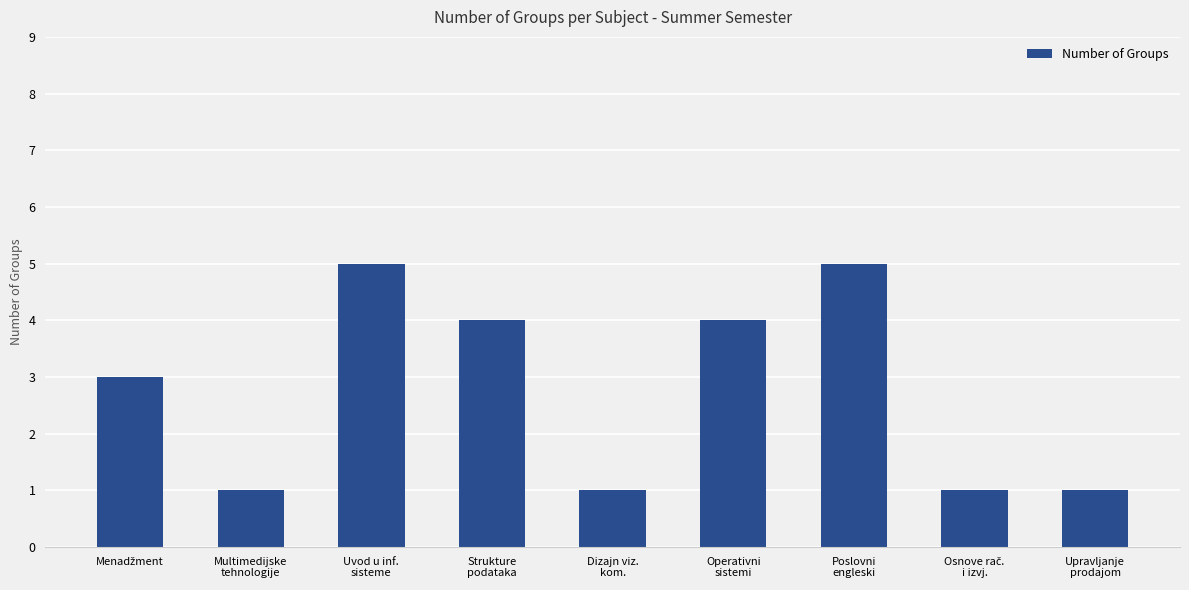

What is the smallest value displayed?

1